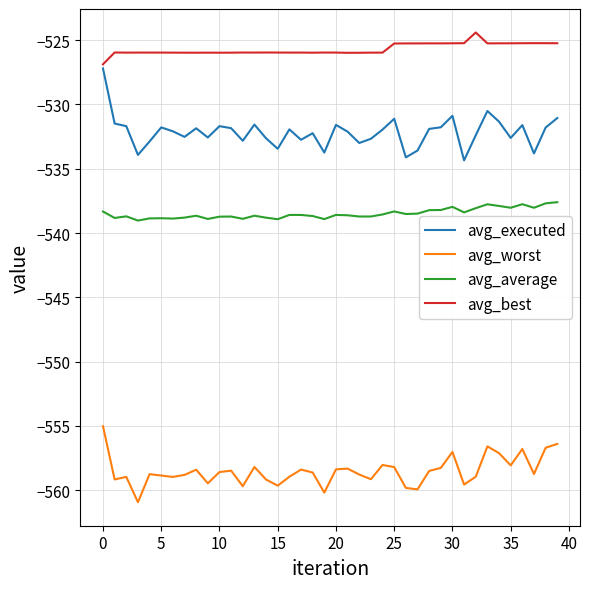

Which series has the largest total across all categories?

avg_best